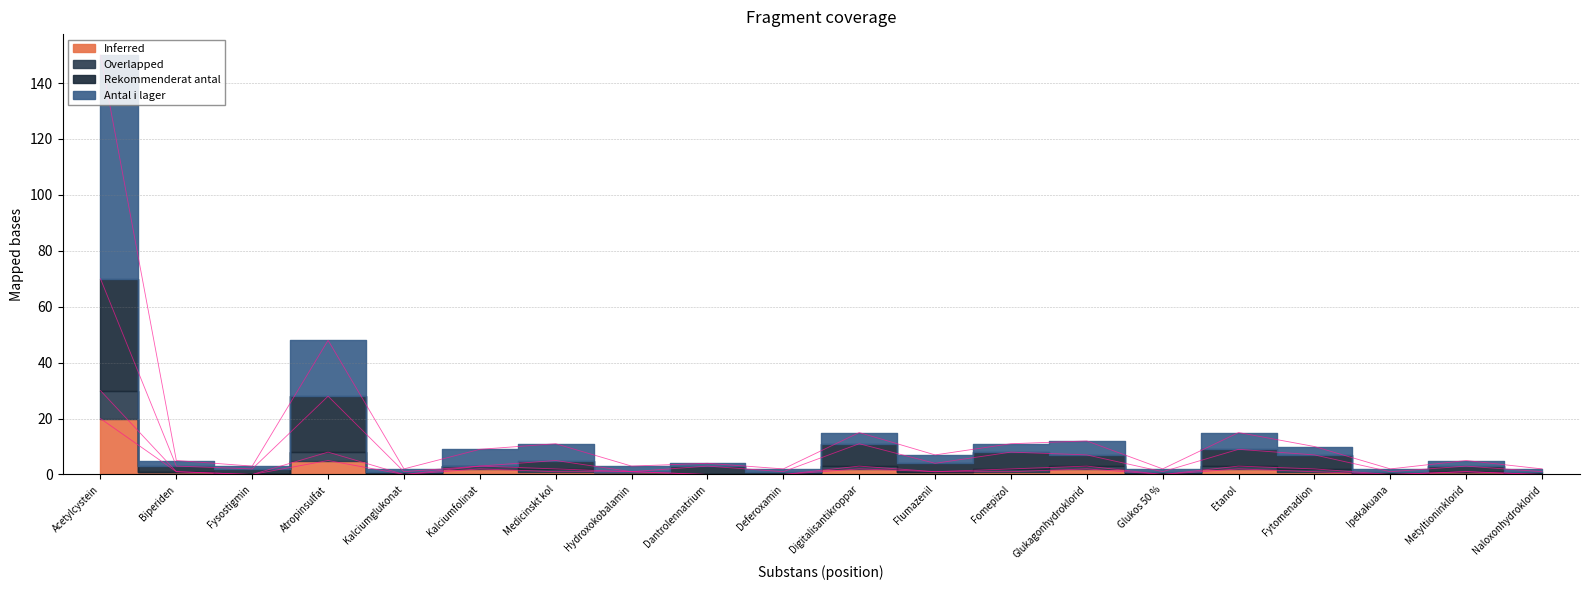

Which has a higher value, Kalciumfolinat or Medicinskt kol?

Kalciumfolinat